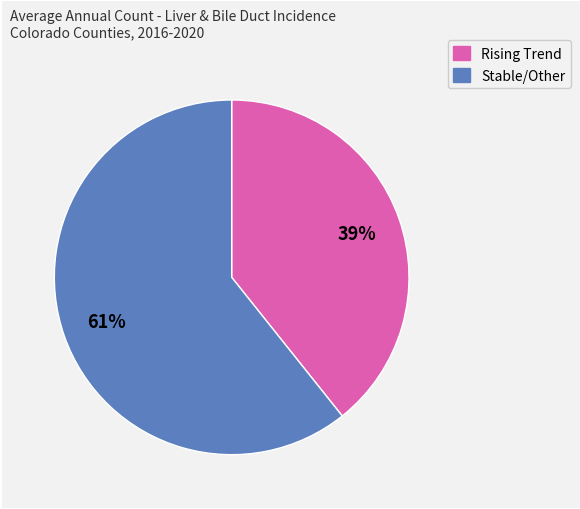

Do Rising Trend and Stable/Other together represent more than half of the pie?

Yes